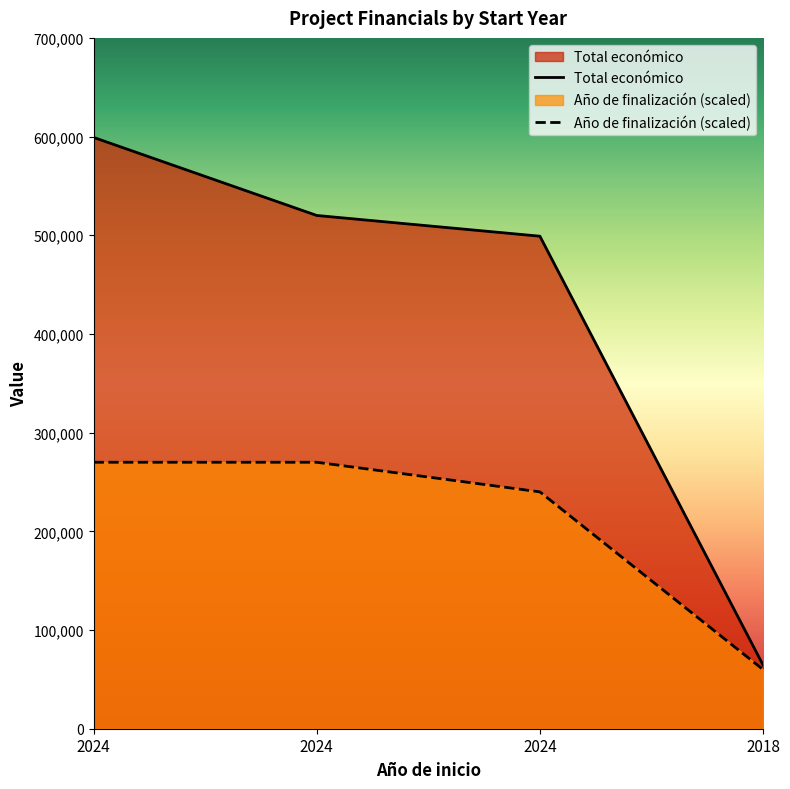

Read the Año de finalización value at 2024.

270000